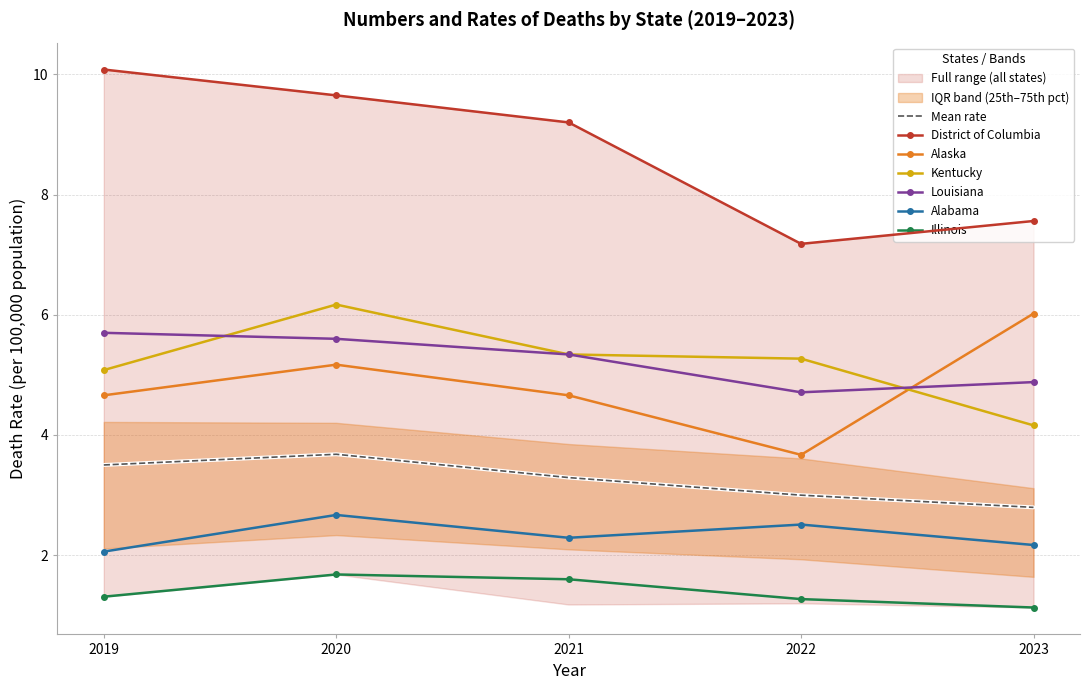

True or false: Mean rate and Alabama cross at least once.

False